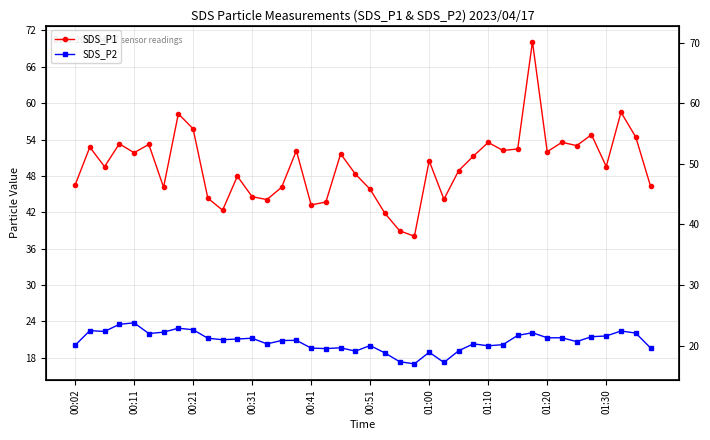

How many data points in SDS_P1 are above 50?

20